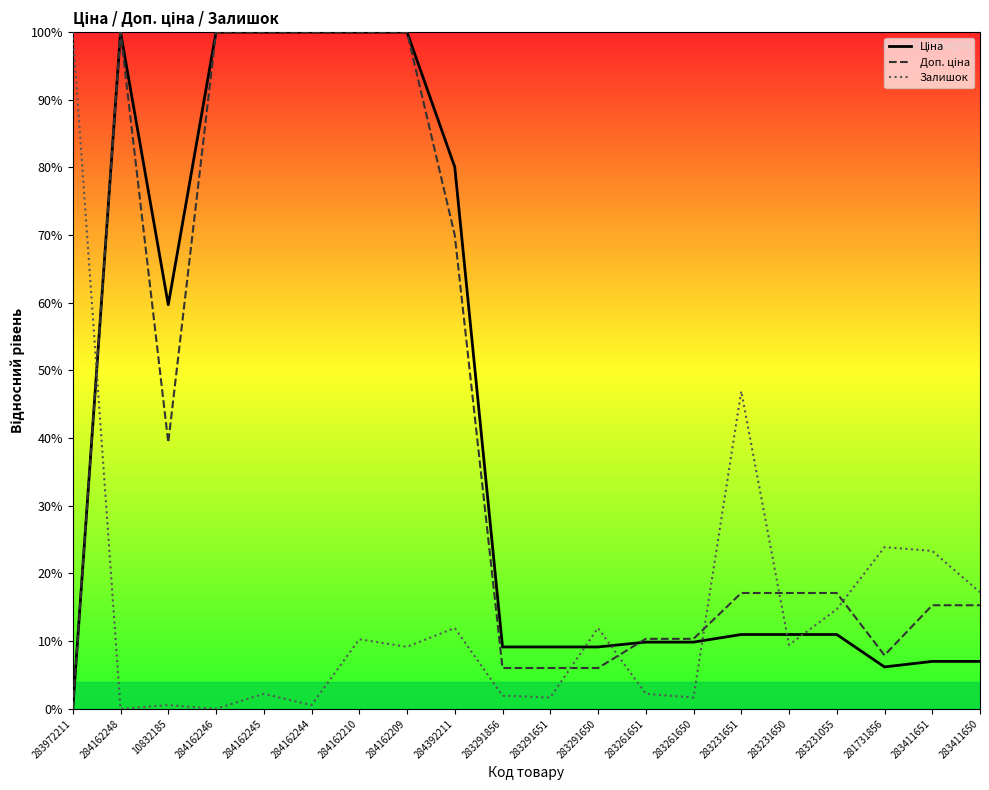

What is the difference between the highest and lowest values at 281731856?

17.7